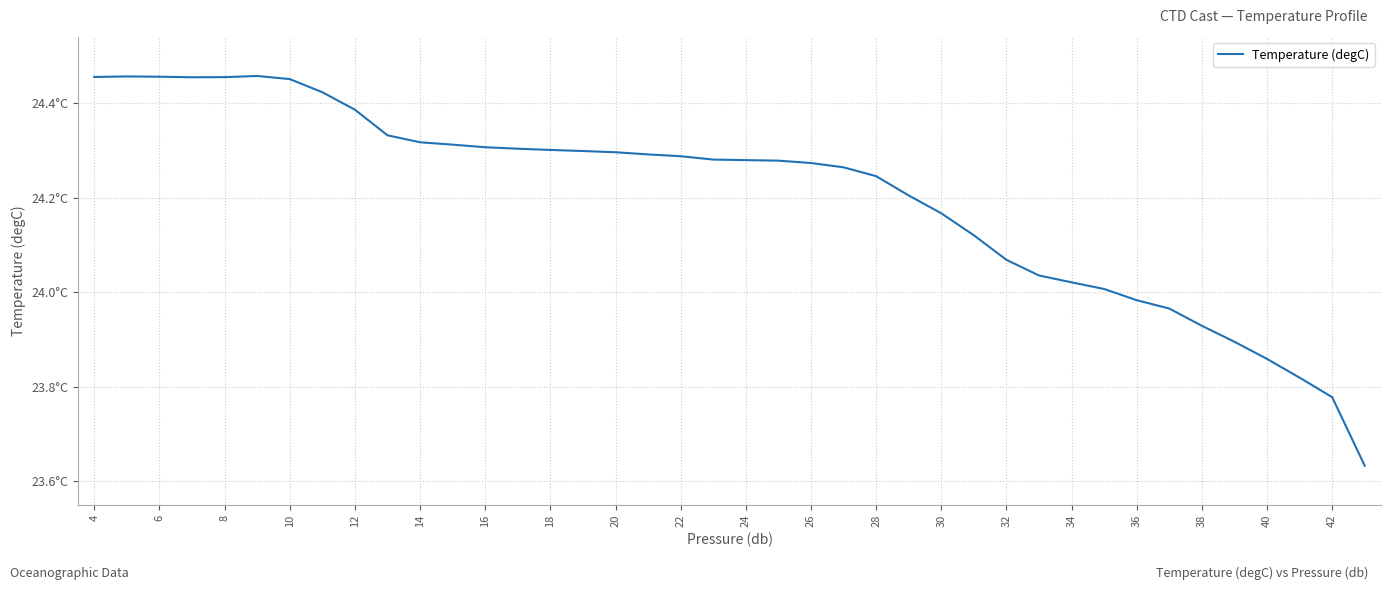

Does the chart display data point markers on the line(s)?

No